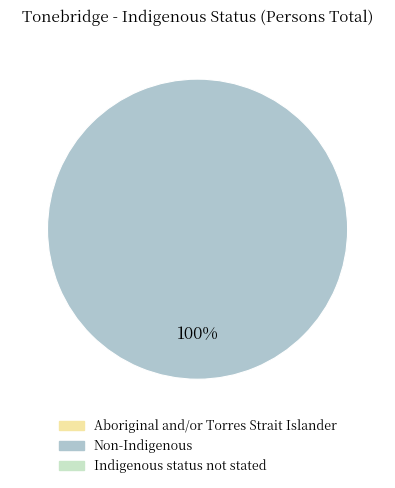

Does any single category account for the majority?

Yes